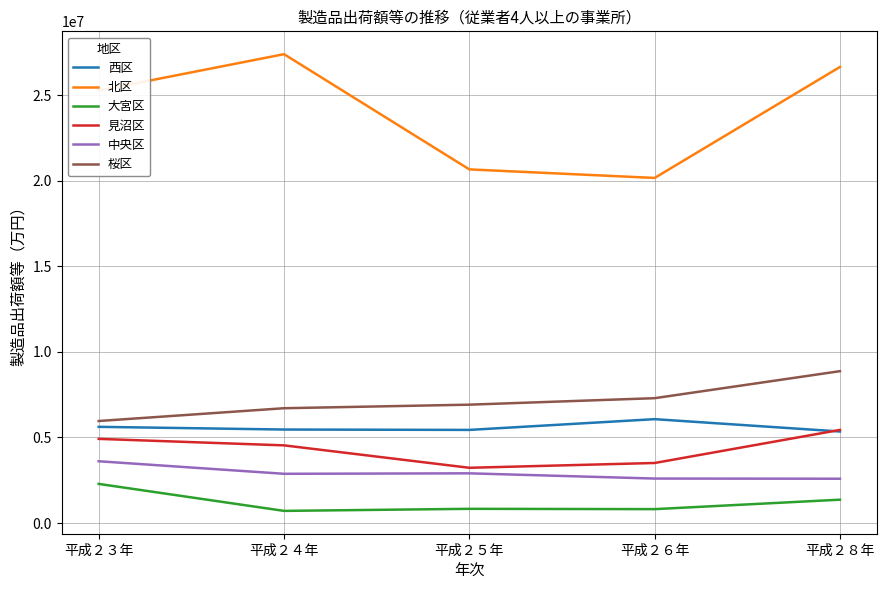

In 西区, how many points are lower than both neighbors (excluding endpoints)?

1